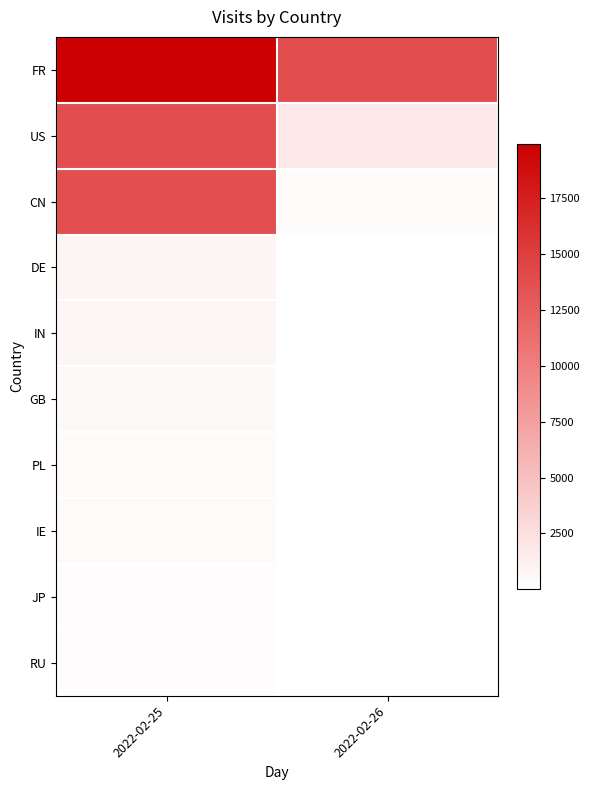

What is the smallest value displayed?

34